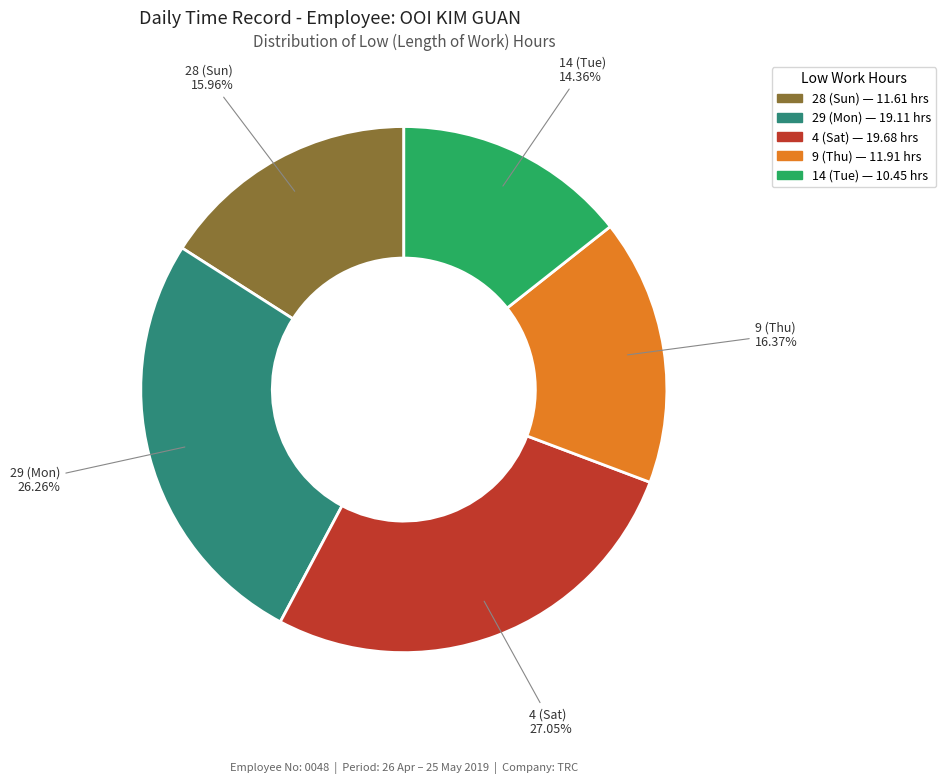

How much of the chart is everything except 9 (Thu)?

83.6%